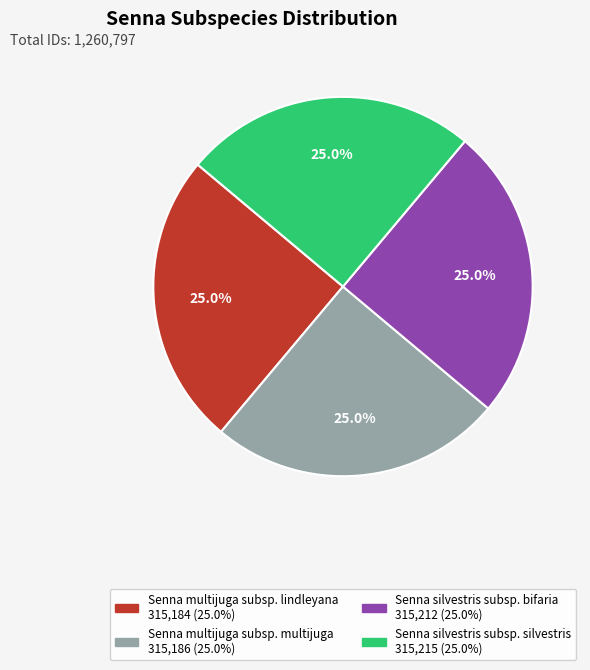

How many segments does this pie chart have?

4